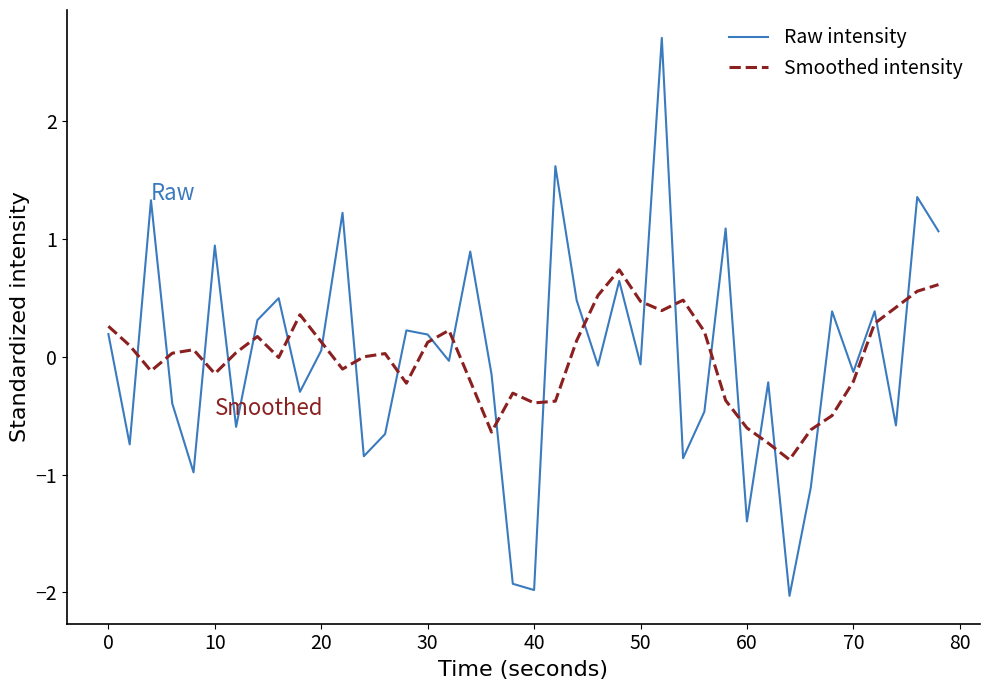

What is the difference between the maximum and minimum values in the Raw intensity series?

4.7